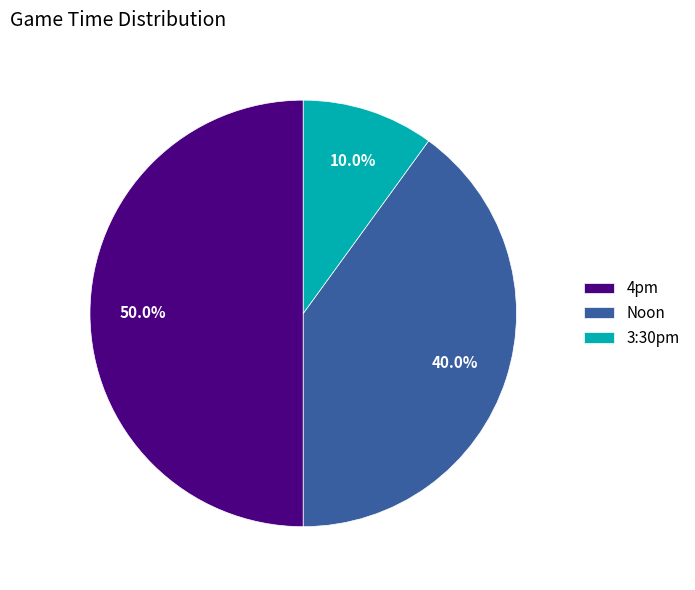

What portion of the pie excludes 3:30pm?

90.0%